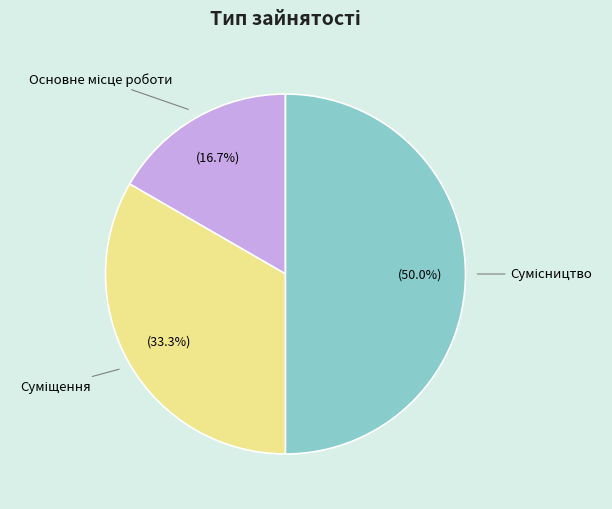

Does any single category account for the majority?

No